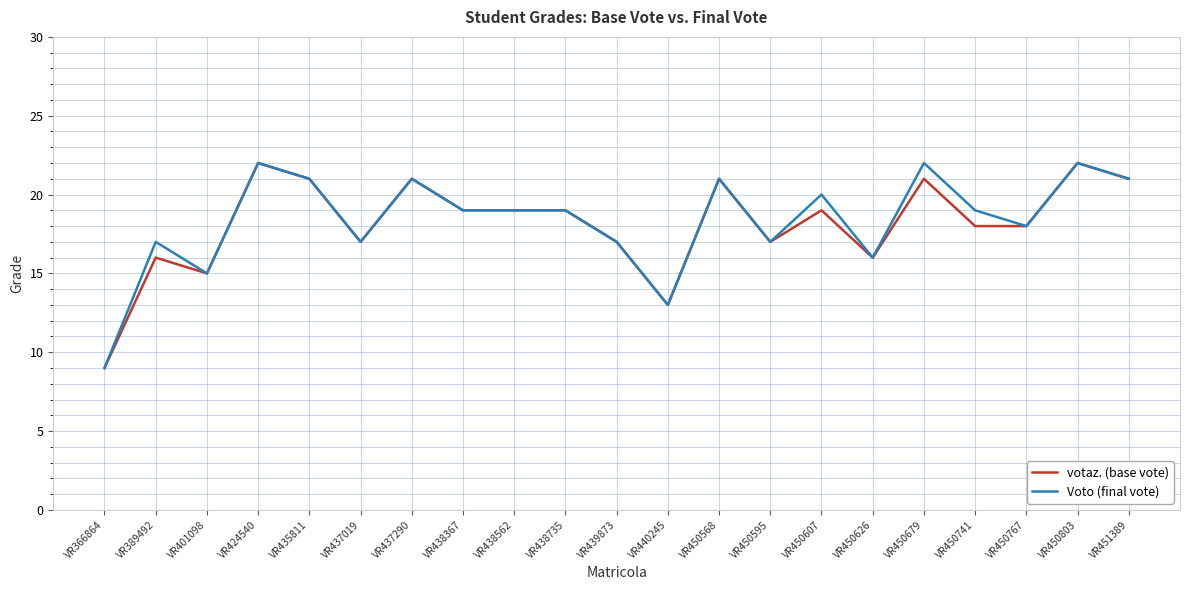

Between VR450741 and VR450803, which series saw the biggest shift?

votaz. (base vote)